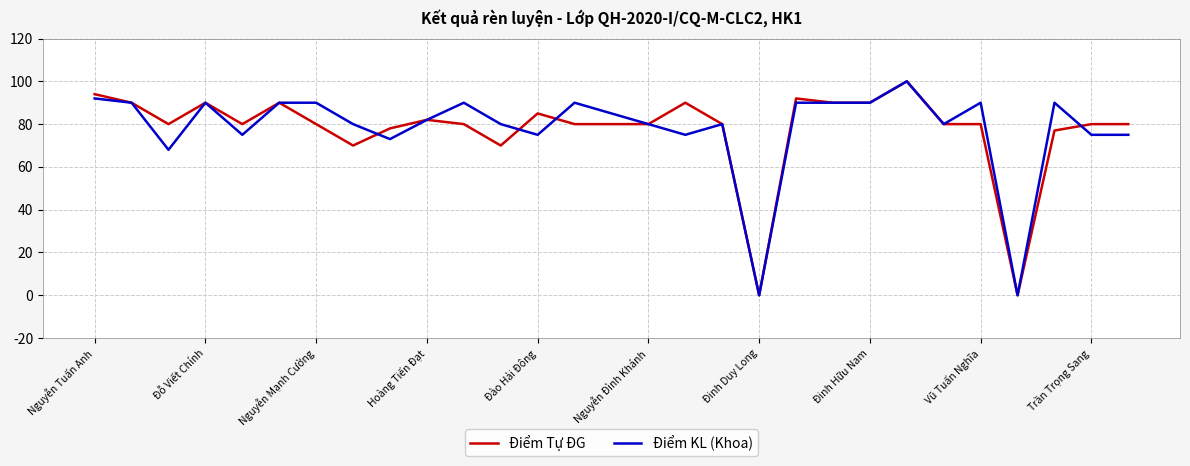

Does the chart have visible grid lines?

Yes